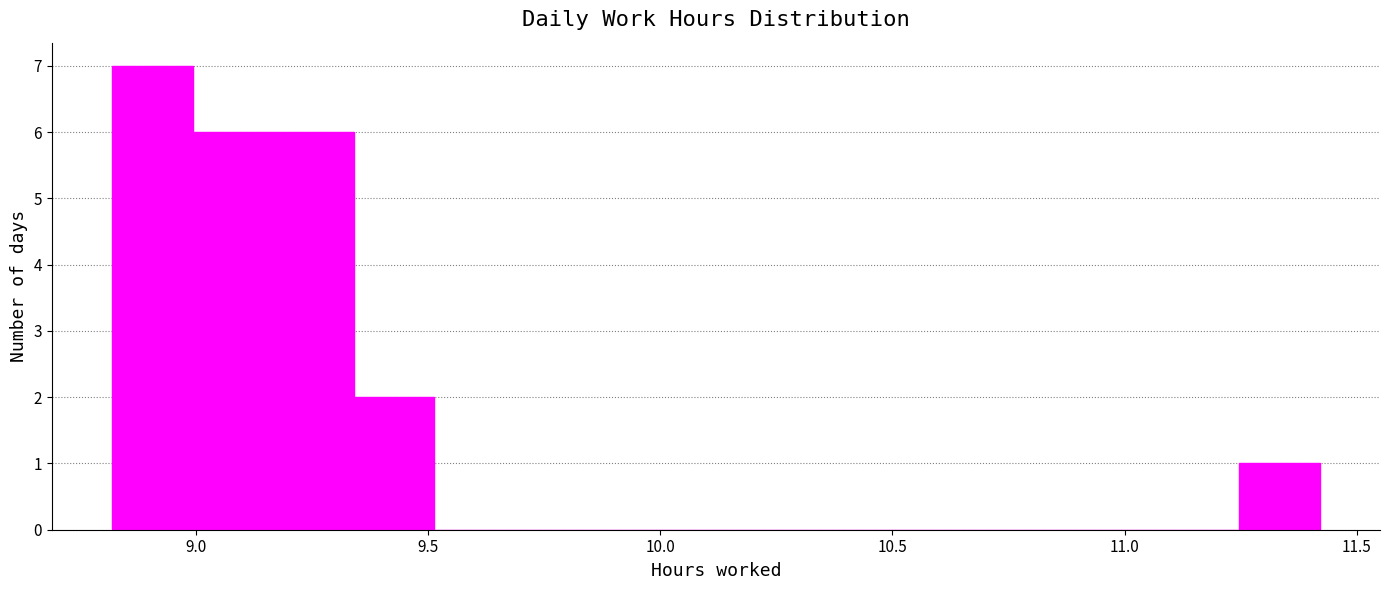

Read against the x-axis, roughly where is the centre of the tallest bar?

8.90